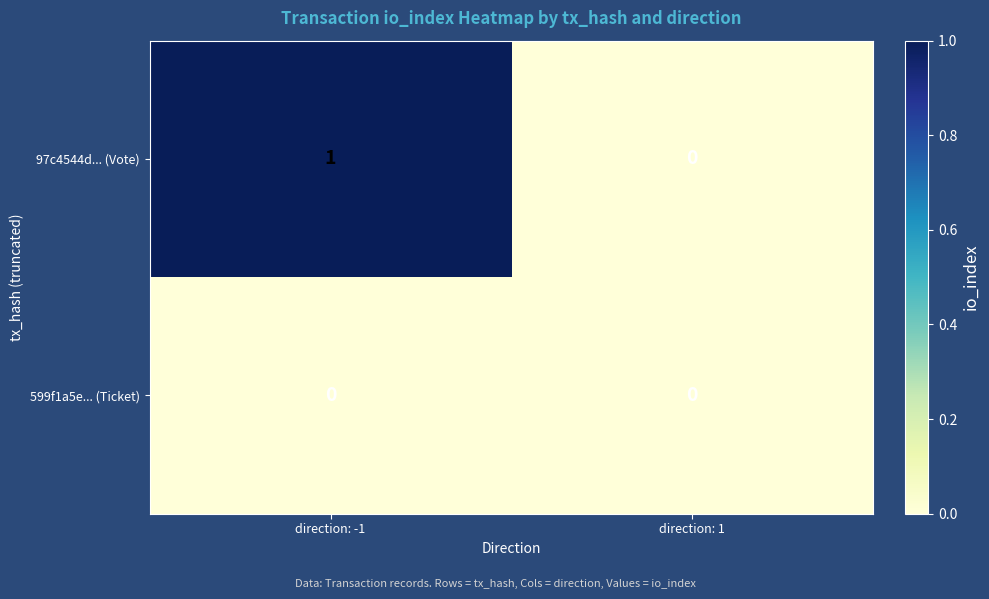

Is it true that 599f1a5e... (Ticket) equals 0 at direction: -1?

True